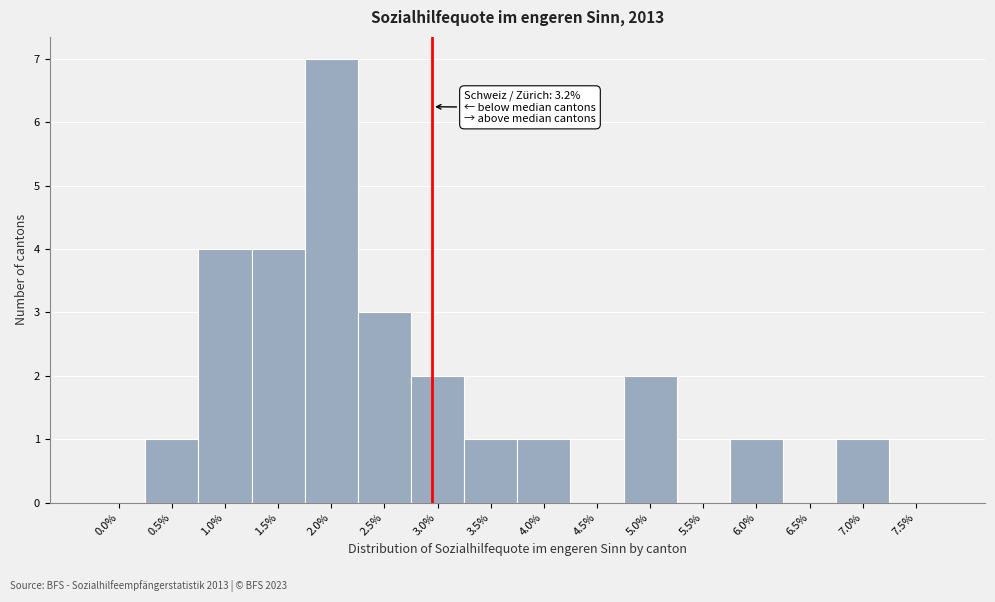

Reading left to right, transcribe all the data shown in this chart.

0.0%=0	0.5%=1	1.0%=4	1.5%=4	2.0%=7	2.5%=3	3.0%=2	3.5%=1	4.0%=1	4.5%=0	5.0%=2	5.5%=0	6.0%=1	6.5%=0	7.0%=1	7.5%=0